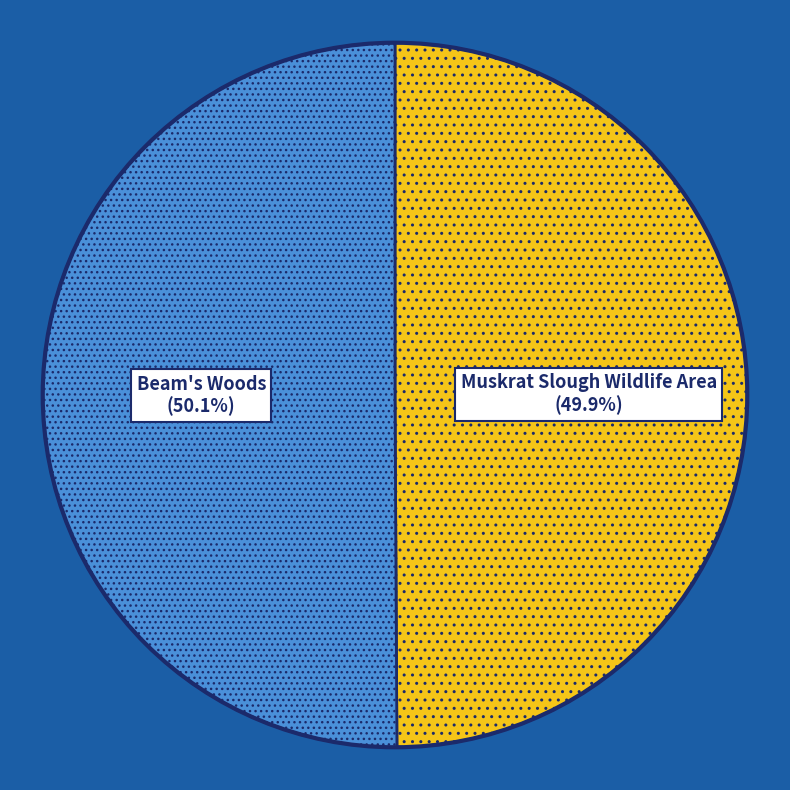

The Muskrat Slough Wildlife Area slice represents 50% of the pie. True or false?

True